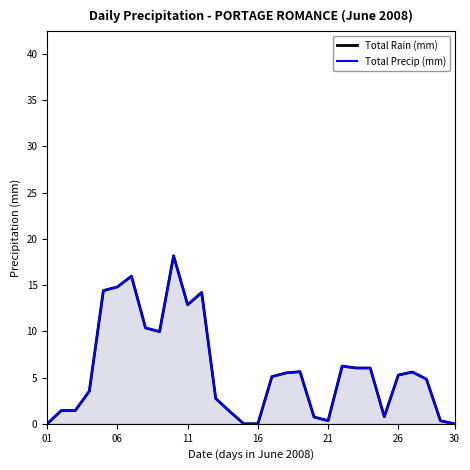

How many values in the Total Rain (mm) series exceed 5?

16